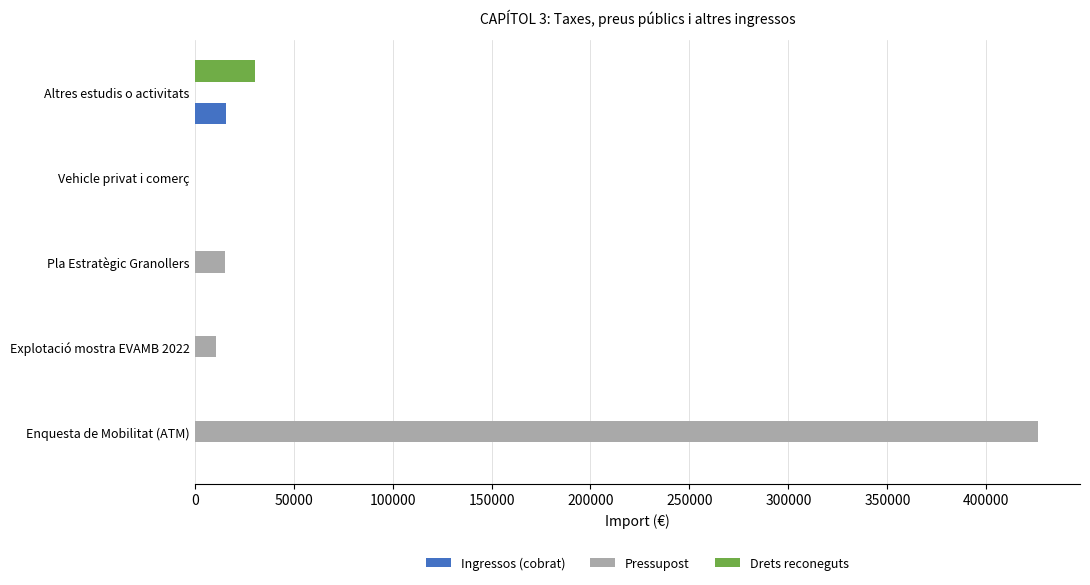

What is the total value across all series at Explotació mostra EVAMB 2022?

10890.0